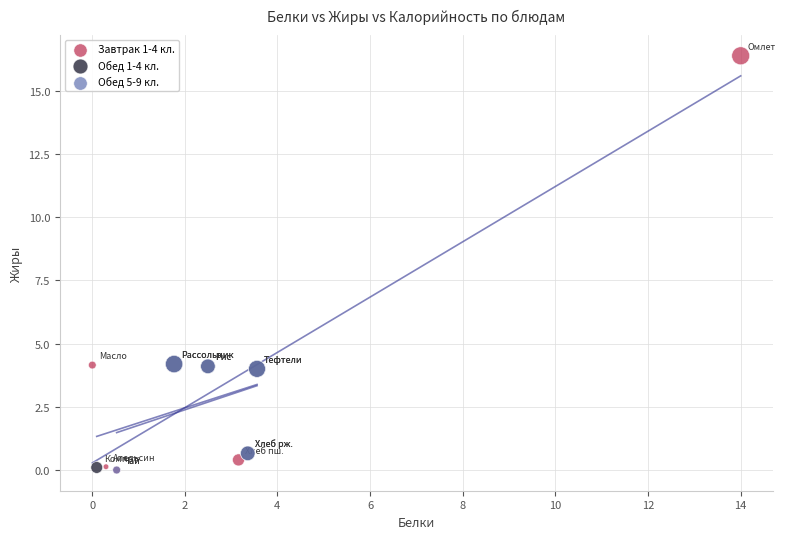

Which series has the widest spread of Y values?

Завтрак 1-4 кл.